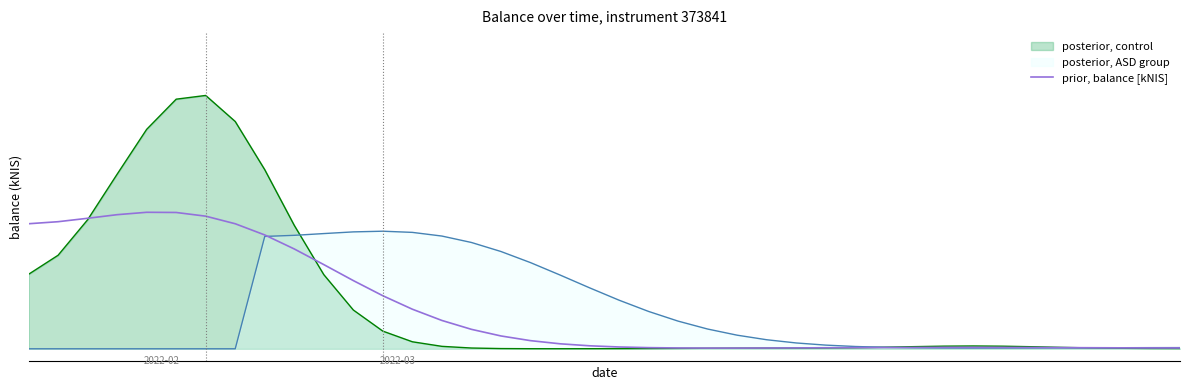

List the labels in order of value, largest first.

4, 5, 3, 6, 2, 1, 0, 7, 8, 9, 10, 11, 12, 13, 14, 15, 16, 17, 18, 19, 20, 32, 31, 33, 30, 34, 29, 35, 21, 28, 36, 27, 37, 26, 38, 22, 39, 25, 24, 23